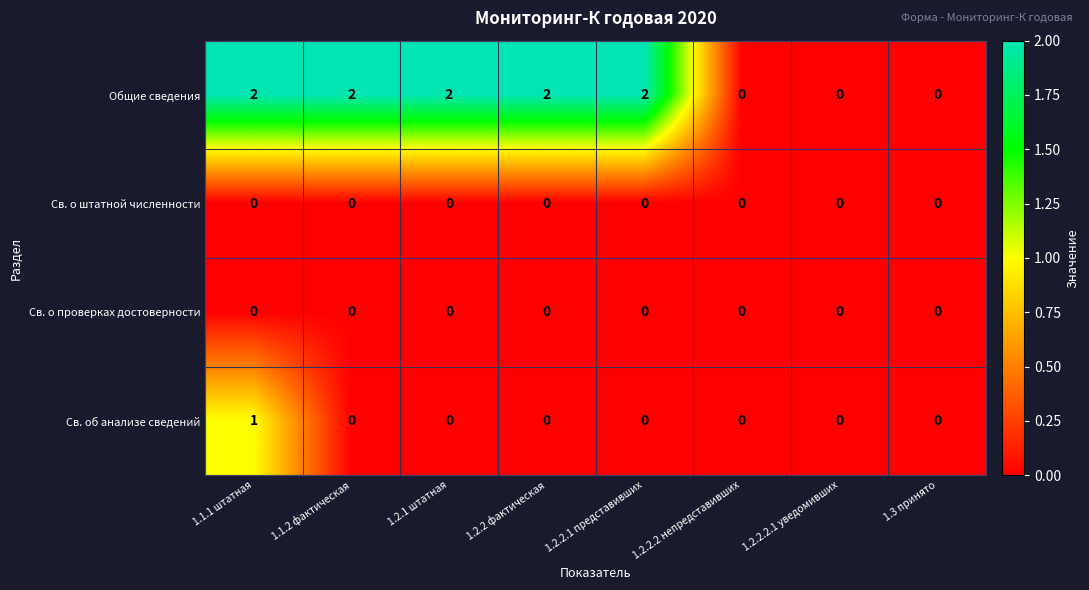

Which series has the largest range (max minus min)?

Общие сведения